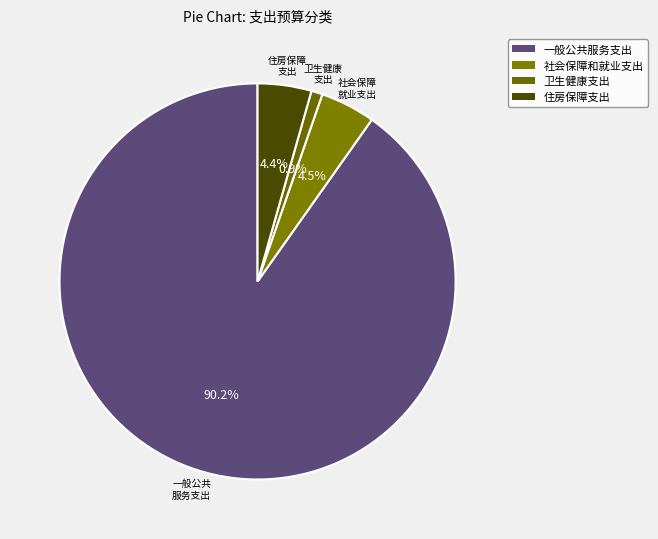

Combined, what portion of the pie is 社会保障和就业支出 and 一般公共服务支出?

94.7%